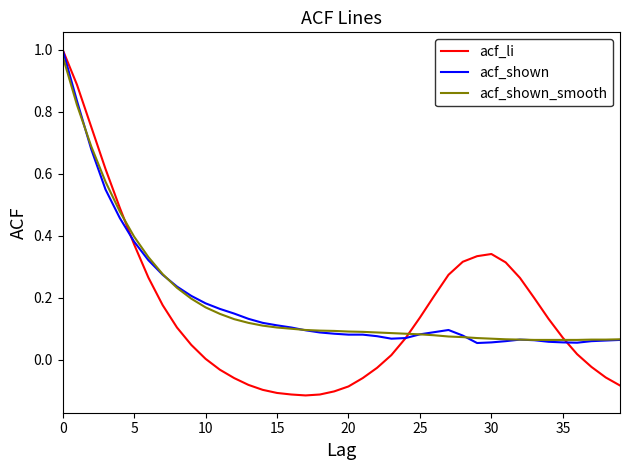

Which series has the widest spread of values?

acf_li